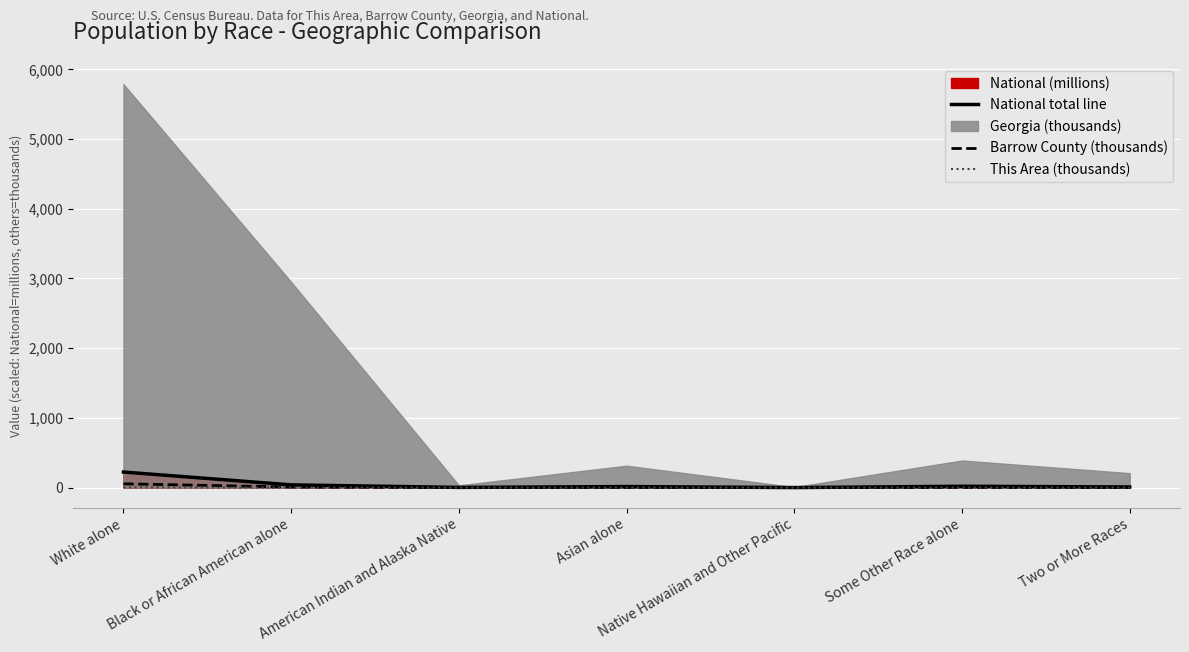

The National total line series shows 223.6 at White alone. True or false?

True